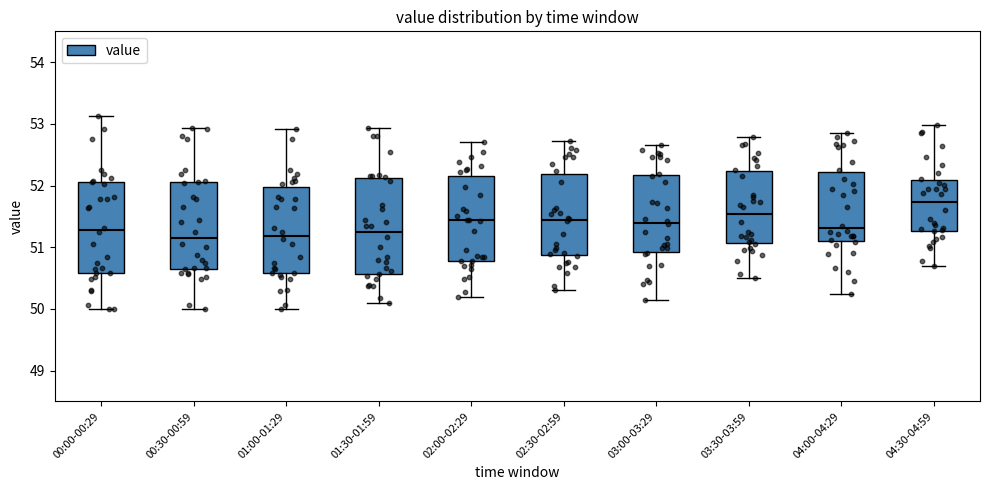

Where does the lower whisker of the box for 04:30-04:59 end on the y-axis? The values are not printed on the chart, so give them approximately, as read against the axis.

50.7